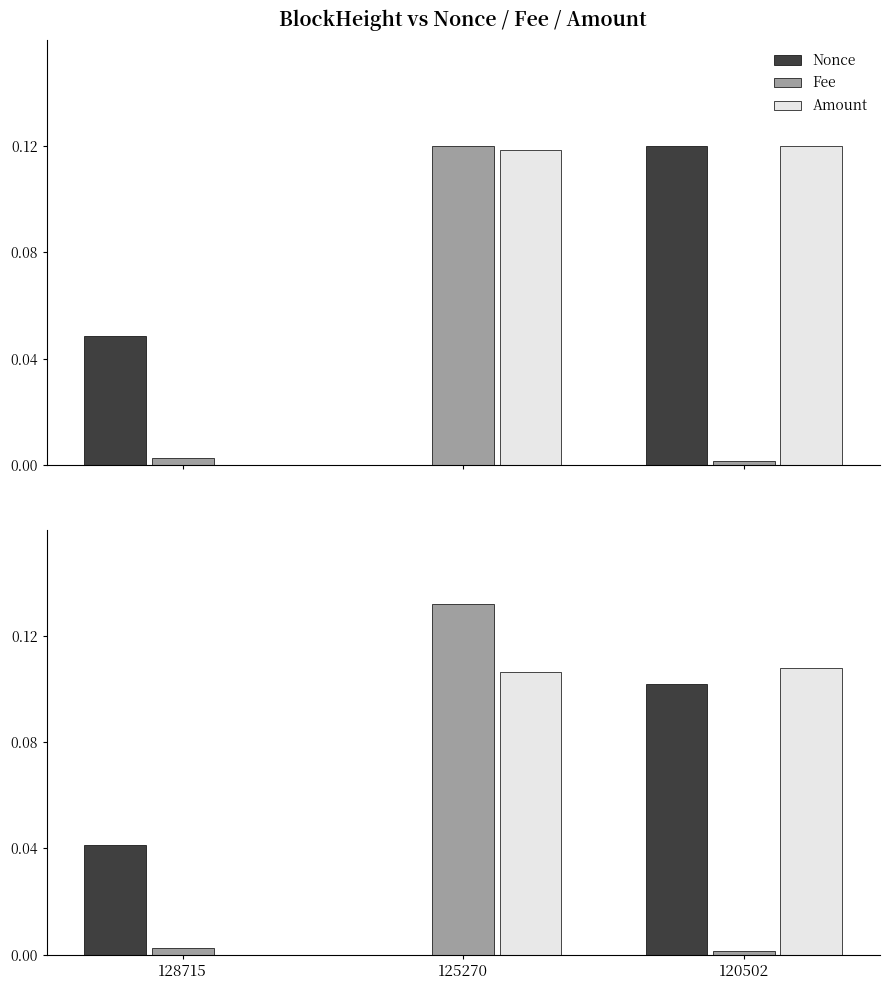

The value of Fee at 120502 is 0.0. True or false?

True